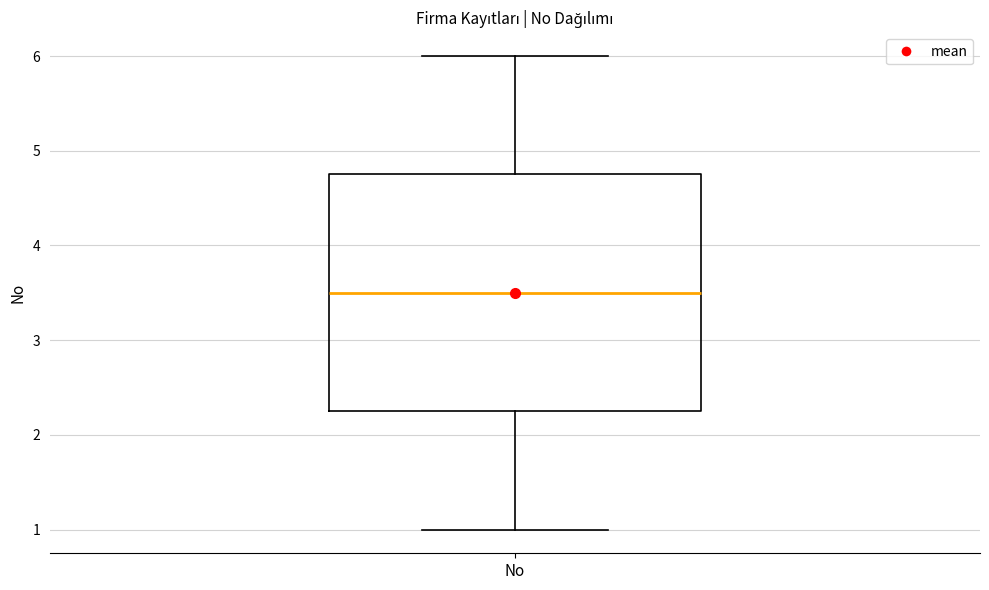

Transcribe this box plot: give where the median line is, the range the box spans, and where the two whiskers end, as read against the y-axis. The values are not printed on the chart, so give them approximately, as read against the axis.

median 3.5, box 2.3 to 4.8, whiskers 1.0 to 6.0